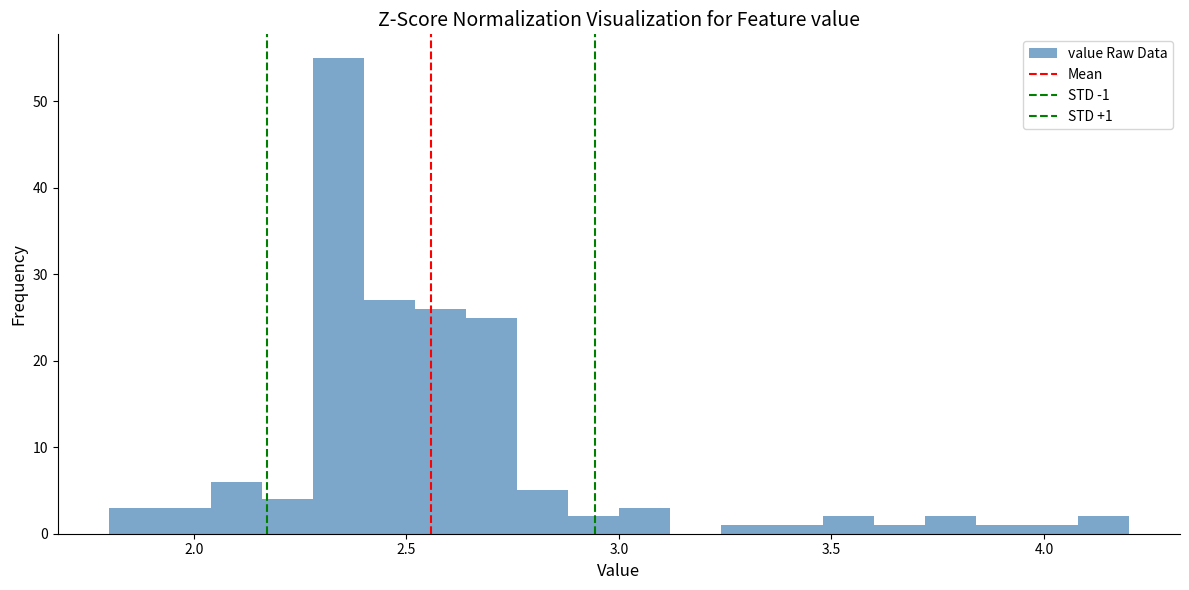

Read against the x-axis, roughly where is the centre of the tallest bar?

2.35